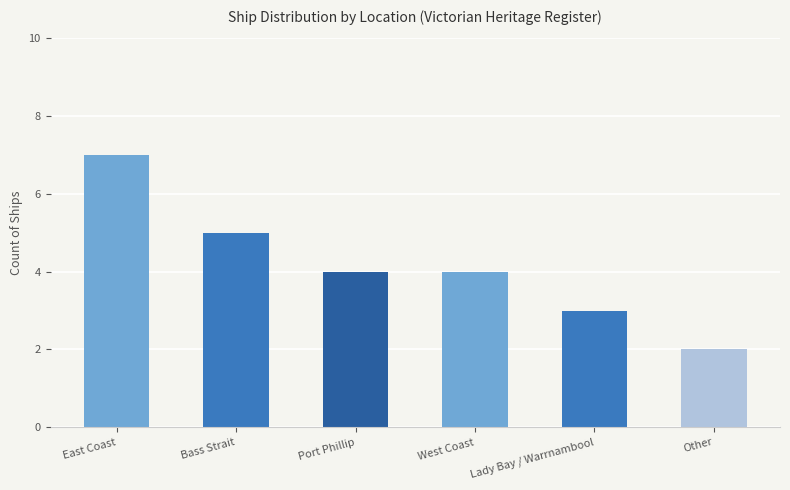

What is the change in value from Lady Bay / Warrnambool to Other?

-1